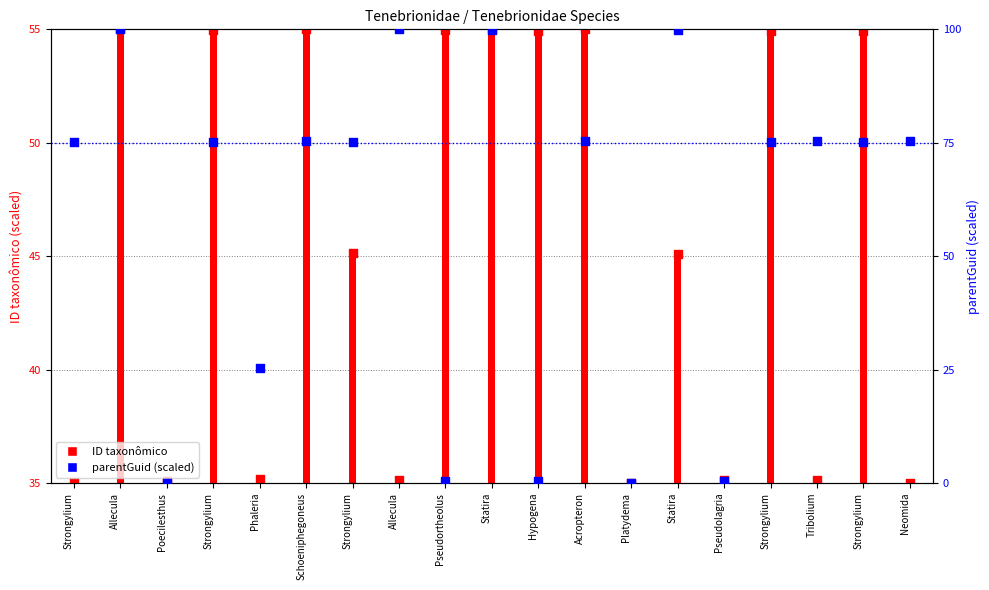

Approximately how many times larger is the value at Statira compared to Acropteron?

1.3